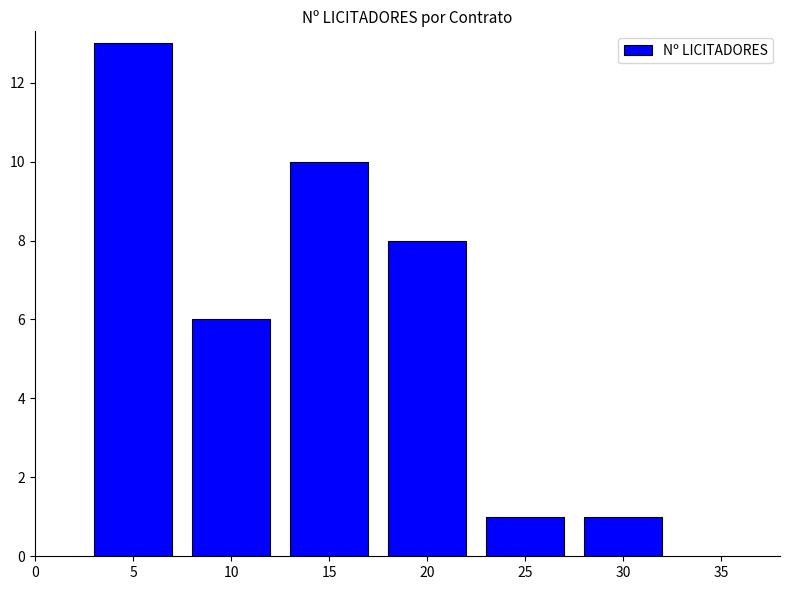

Does the chart contain stacked bars?

No